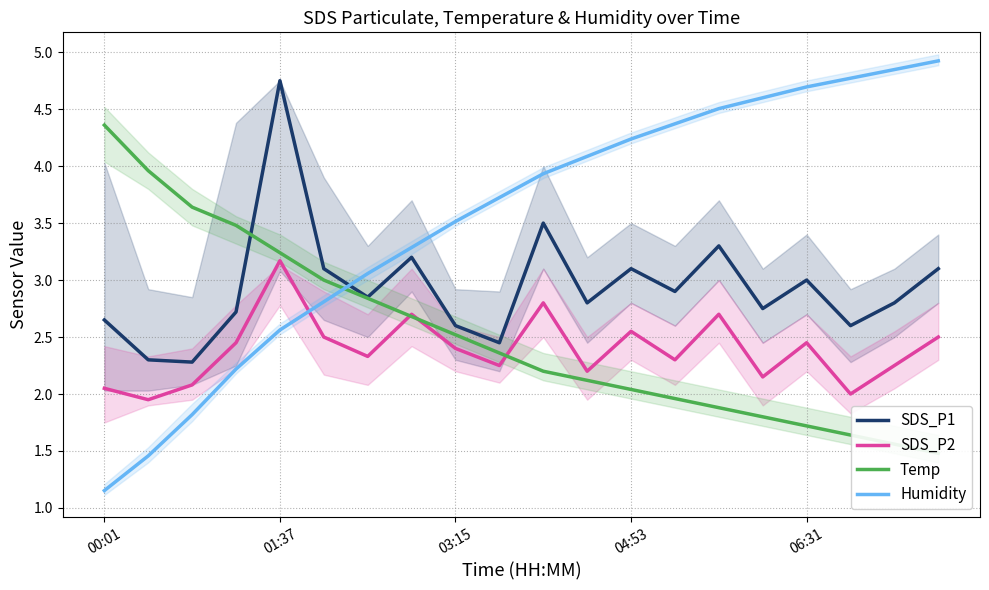

How many values in the SDS_P2 series exceed 2?

18